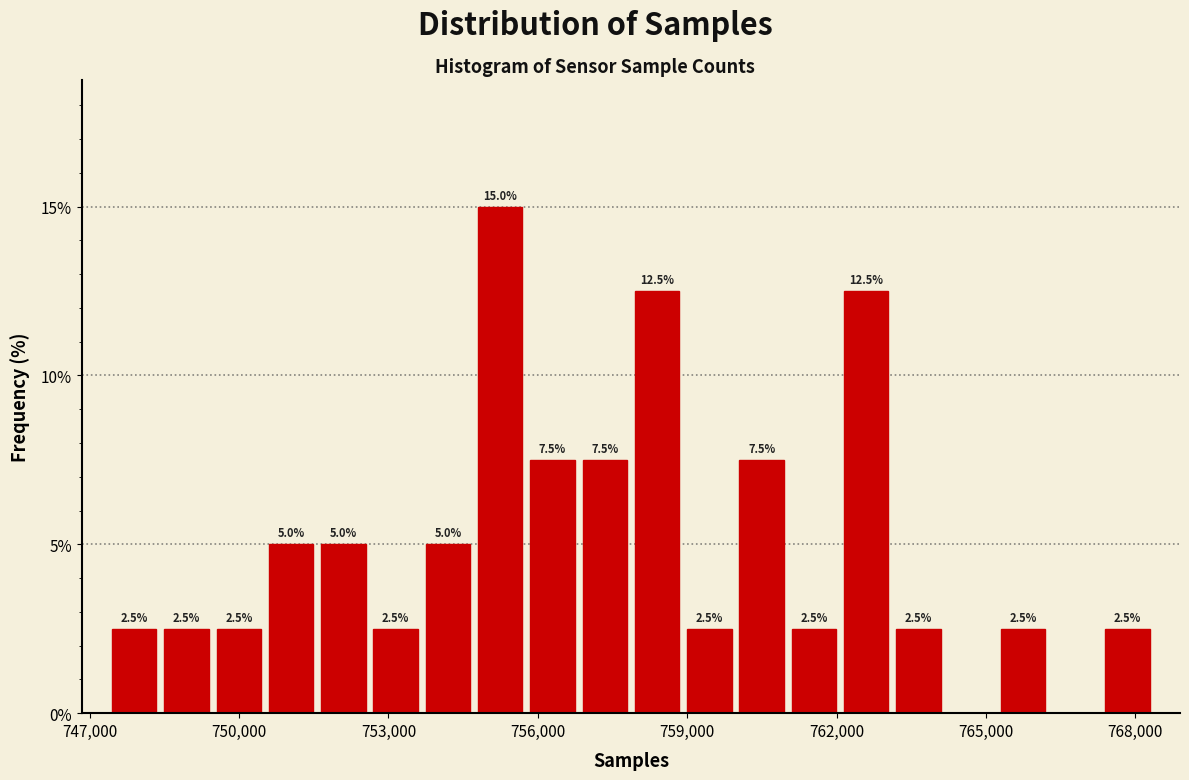

Around what value on the x-axis is the tallest bar? Give the approximate position of its centre, as read against the axis.

755000